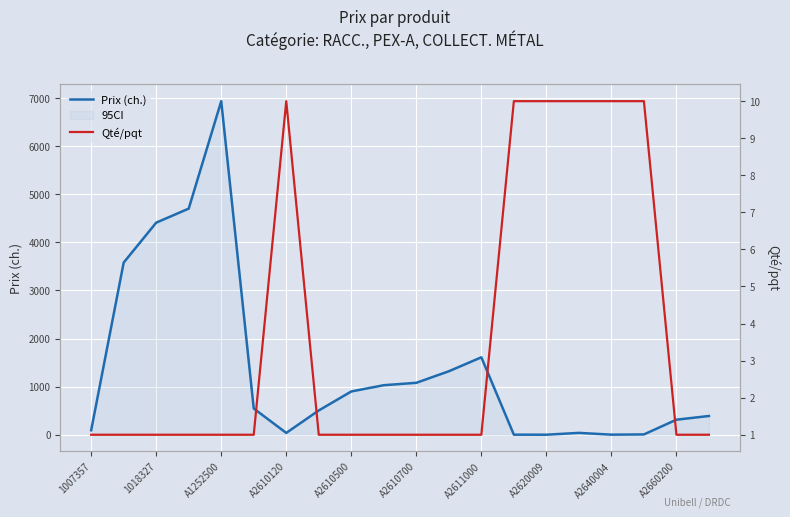

True or false: Qté/pqt has more than 0 points higher than both neighbors.

True